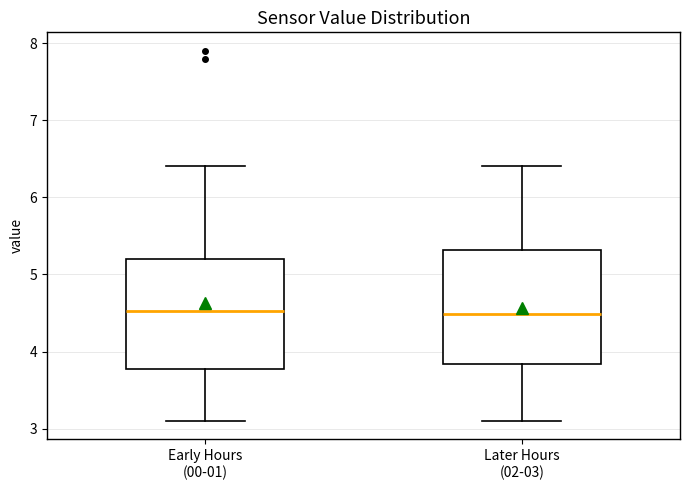

Reading left to right, transcribe this box plot: for each box, give where its median line is, the range the box spans, and where its two whiskers end, as read against the y-axis. The values are not printed on the chart, so give them approximately, as read against the axis.

Early Hours (00-01): median 4.5, box 3.8 to 5.2, whiskers 3.1 to 6.4
Later Hours (02-03): median 4.5, box 3.8 to 5.3, whiskers 3.1 to 6.4